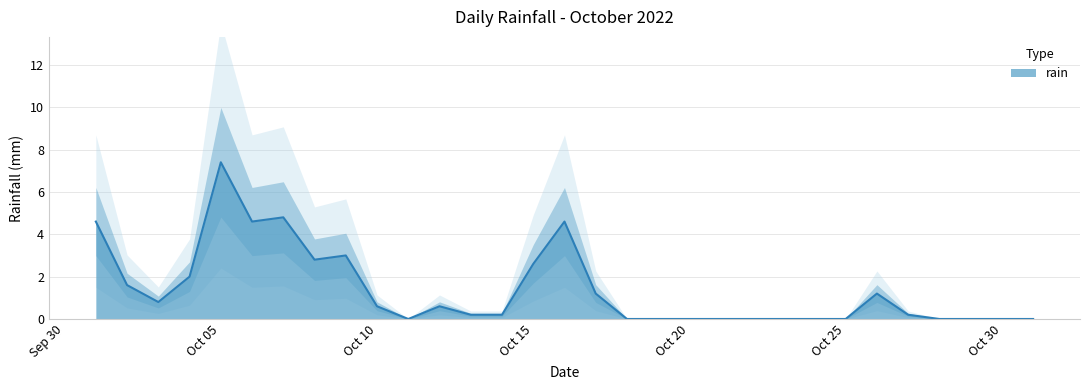

At which label is the value closest to 3?

2022-10-09